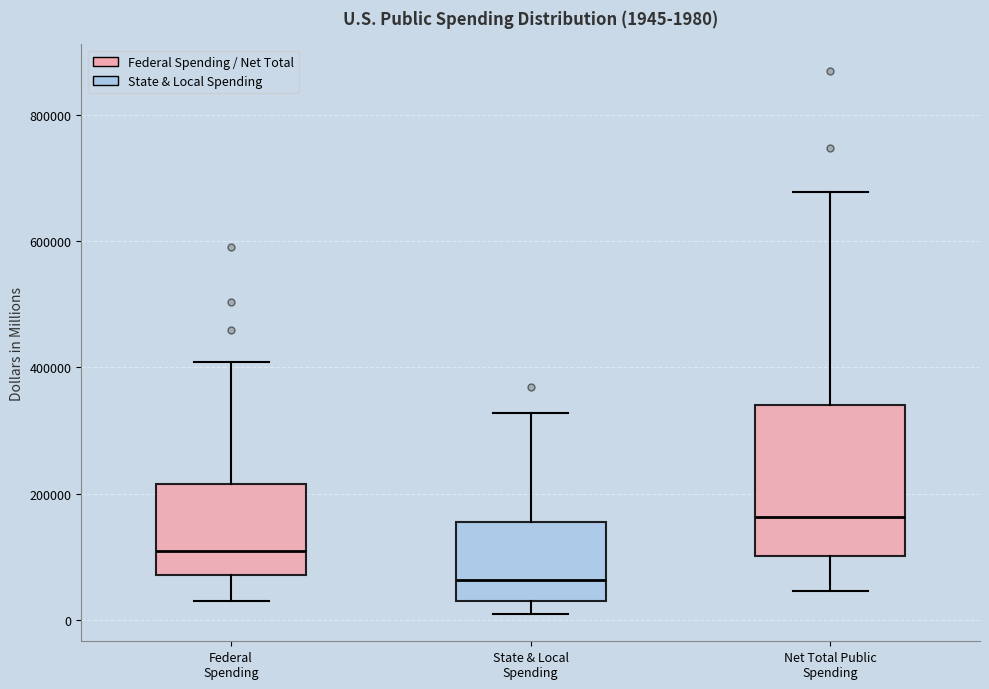

Which box's median line is the lowest?

State & Local Spending